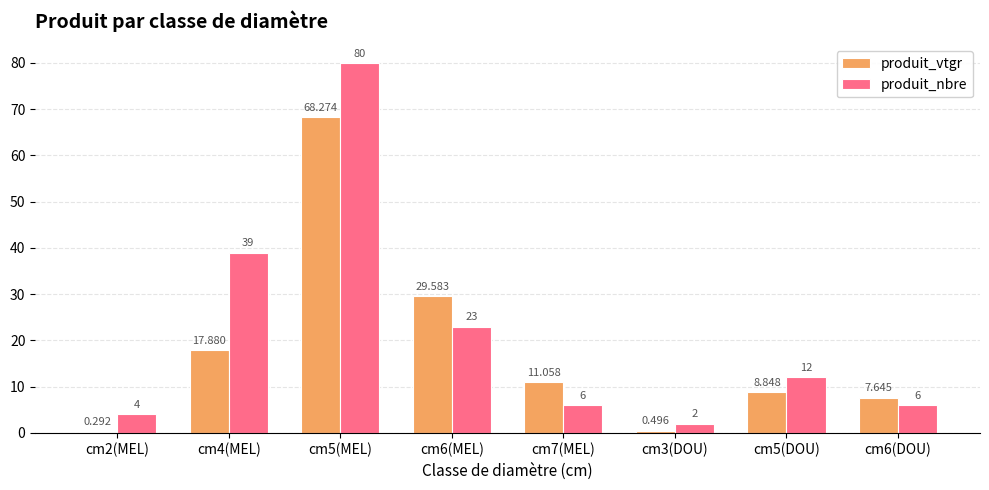

At cm6(MEL), list the series in order from smallest to largest.

produit_nbre, produit_vtgr